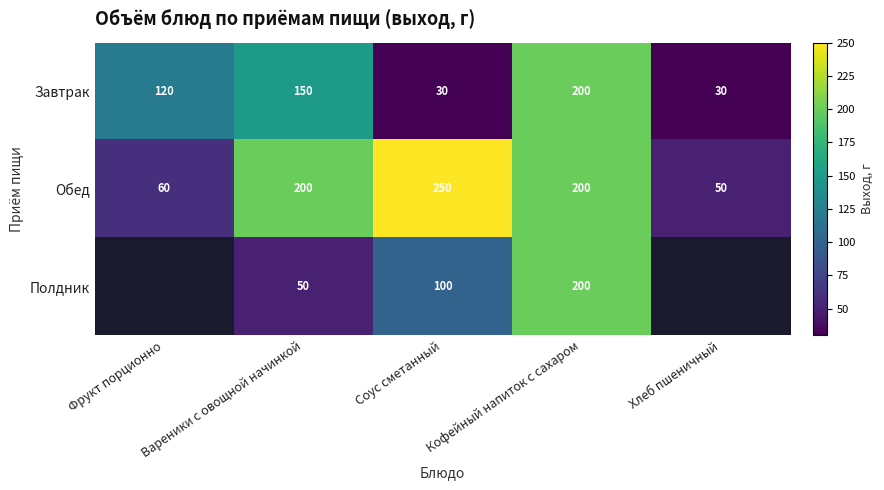

Which category has the highest value across all series?

Соус сметанный